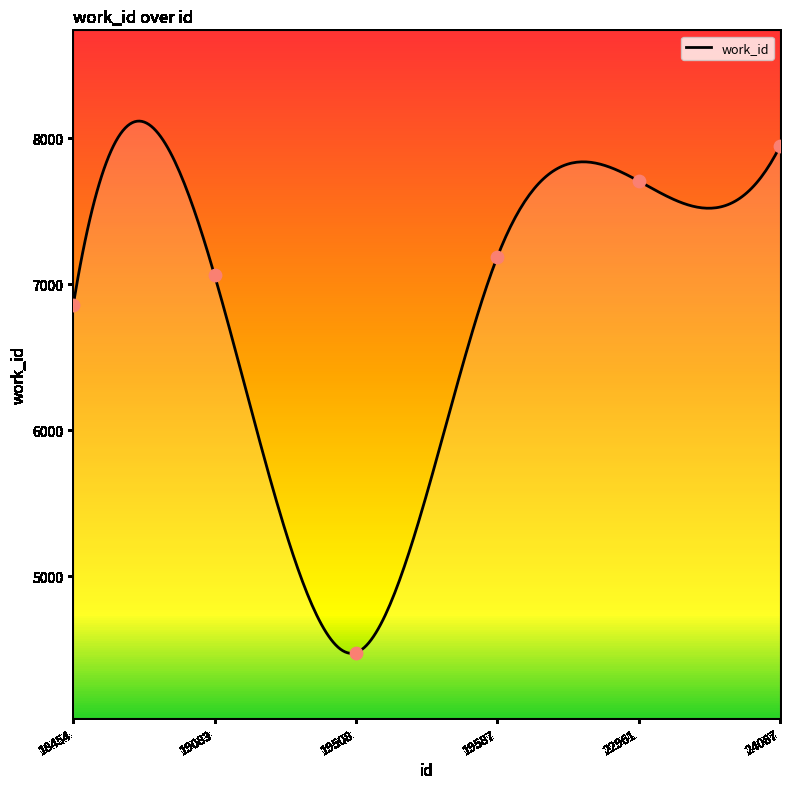

Which has a higher value, 22961 or 19587?

22961